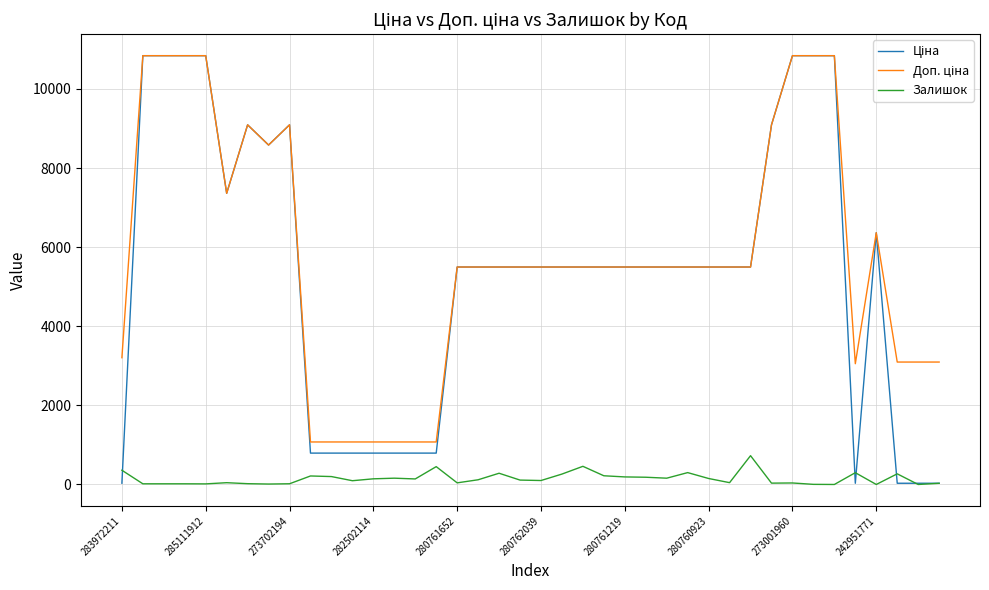

What is the maximum value shown in the chart?

10840.1